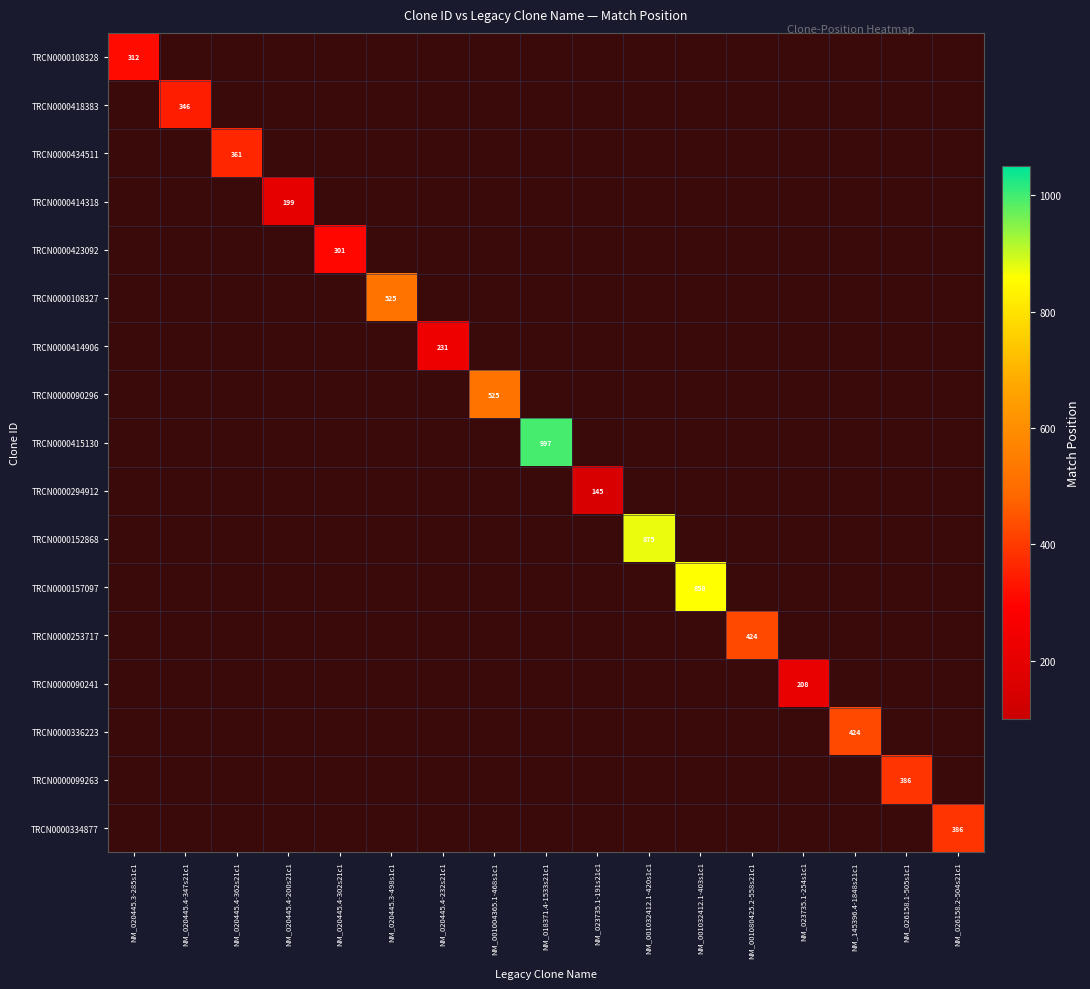

Is it true that TRCN0000090296 equals 525 at NM_001004365.1-468s1c1?

True